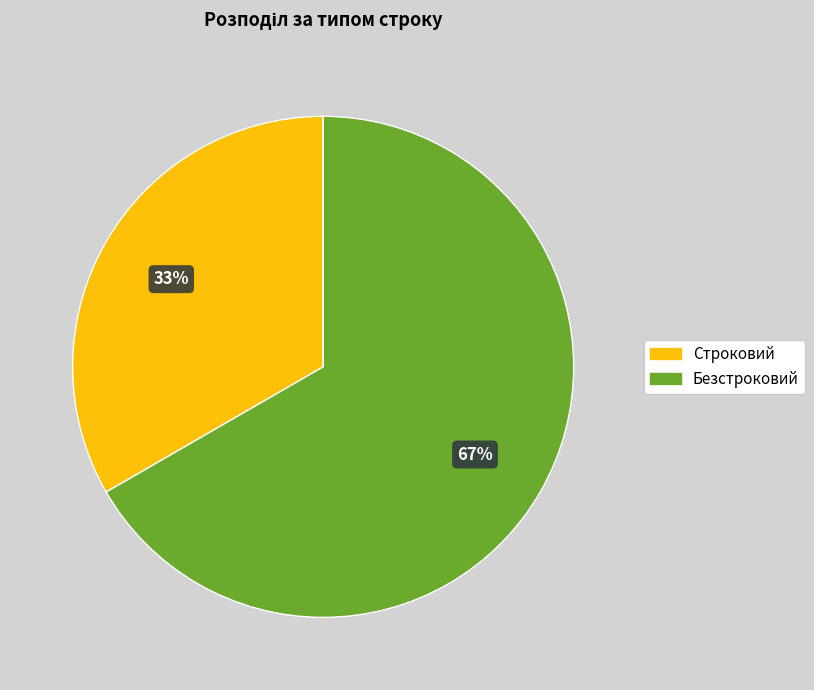

Between Строковий and Безстроковий, which is larger?

Безстроковий